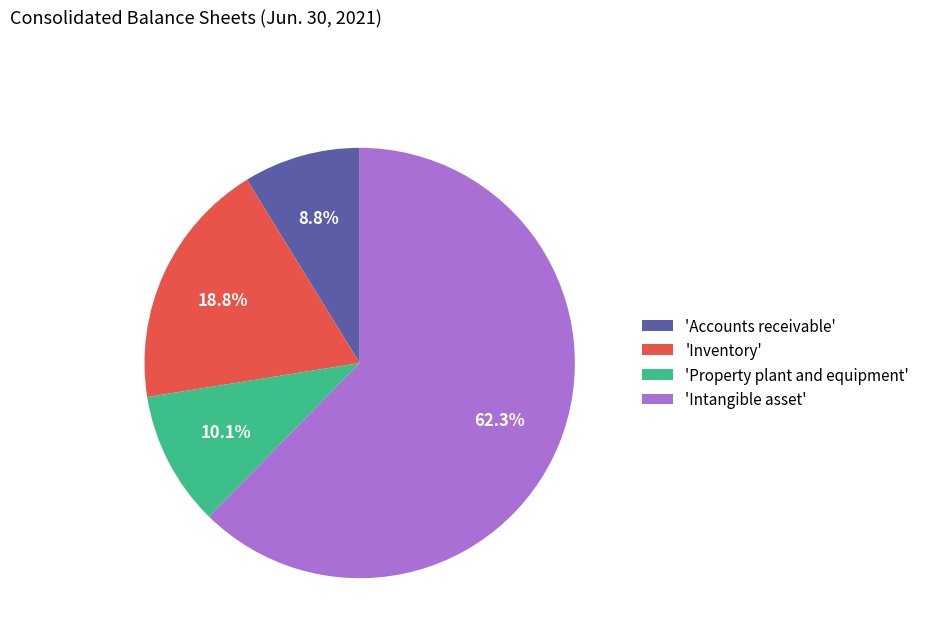

What portion of the pie excludes 'Property plant and equipment'?

89.9%